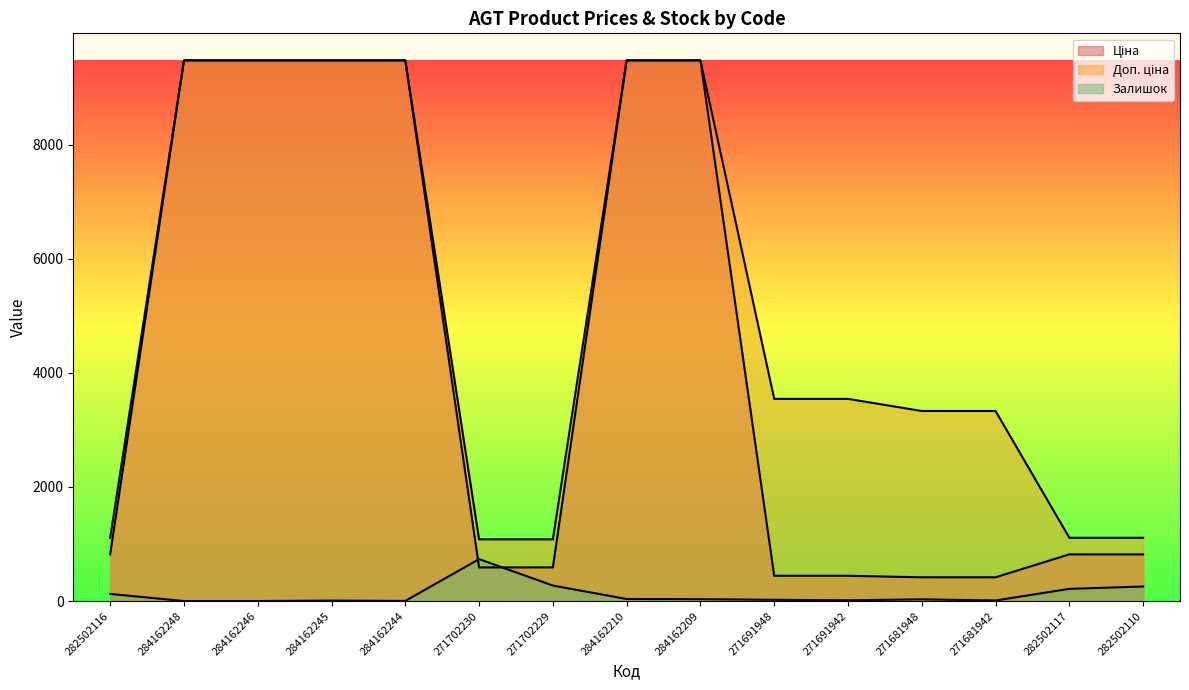

Is it true that Доп. ціна equals 1109.2 at 282502117?

True